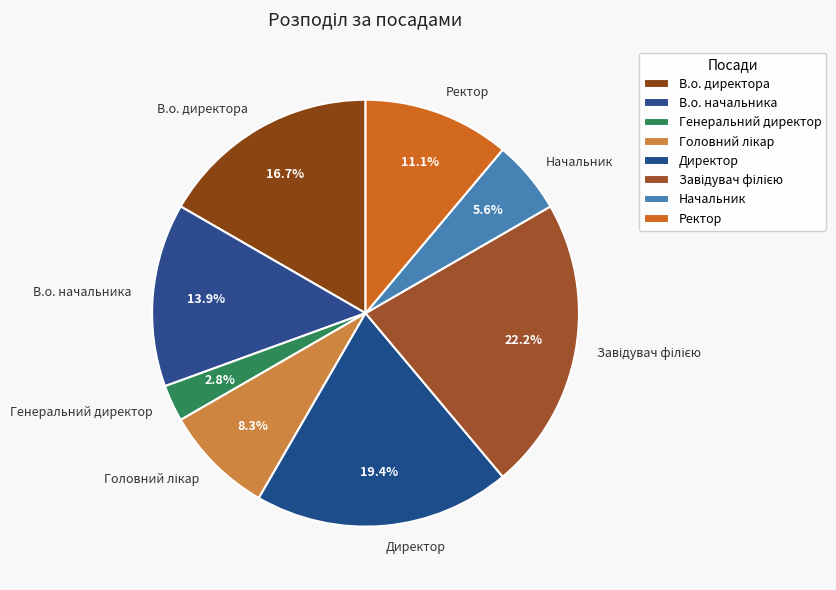

What is the smallest slice in the pie chart?

Генеральний директор